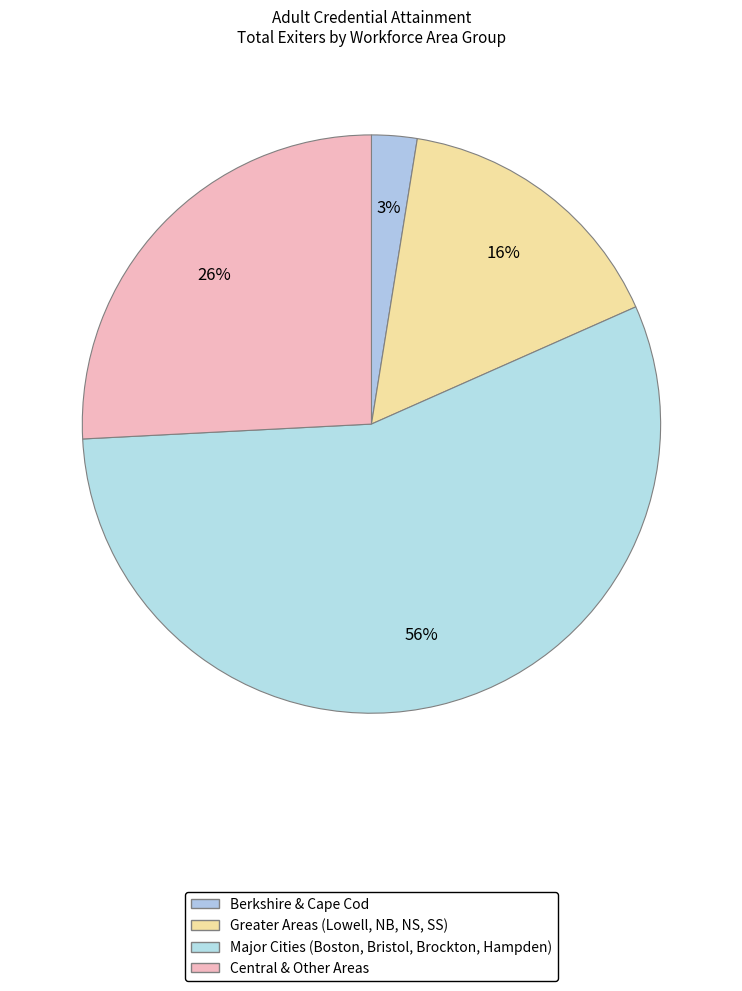

Count the number of slices in the pie.

4